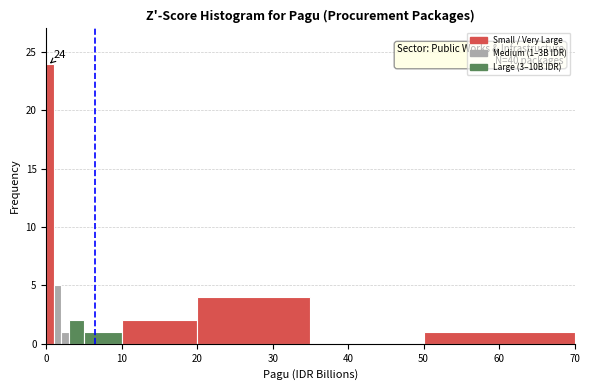

Read against the x-axis, roughly where is the centre of the tallest bar?

1